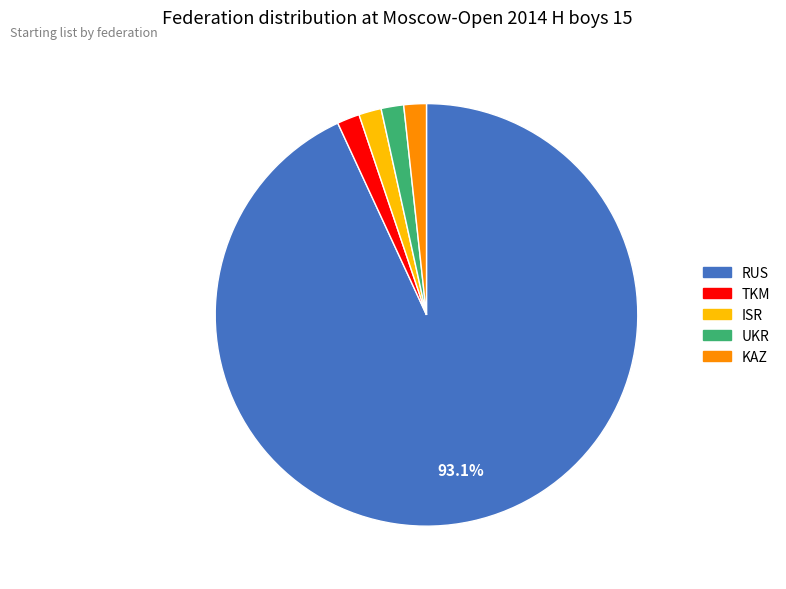

What is the largest slice in the pie chart?

RUS